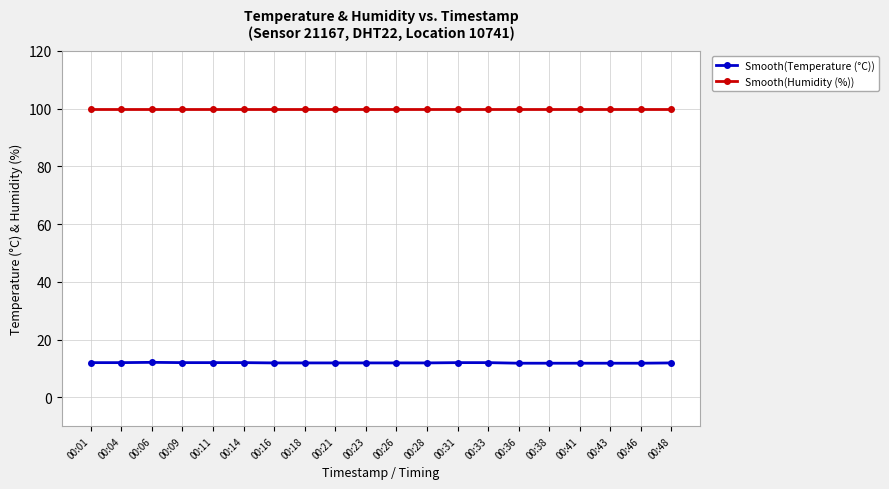

What is the difference between the highest and lowest values at 00:21?

88.0